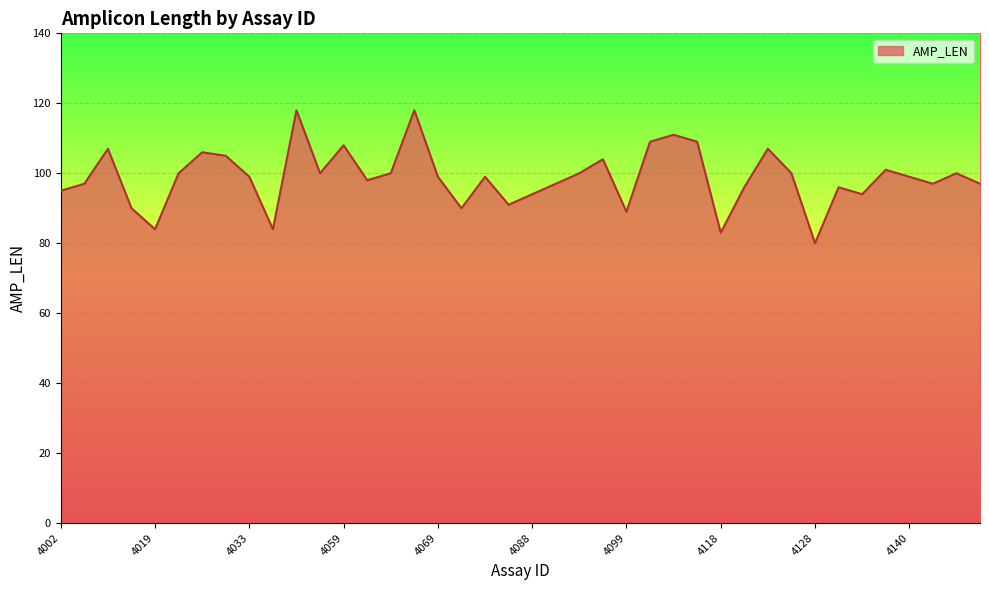

What is the difference between the maximum and minimum values?

38